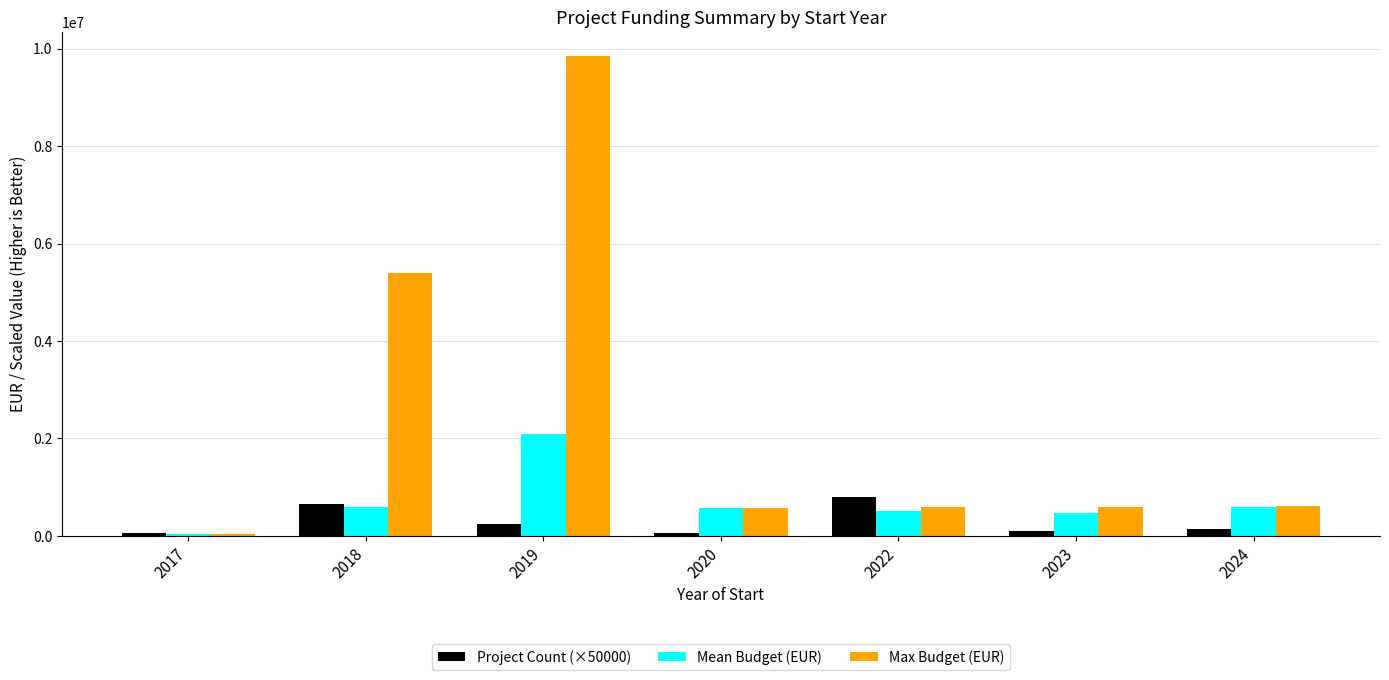

At how many categories does at least one series exceed 5172999?

2